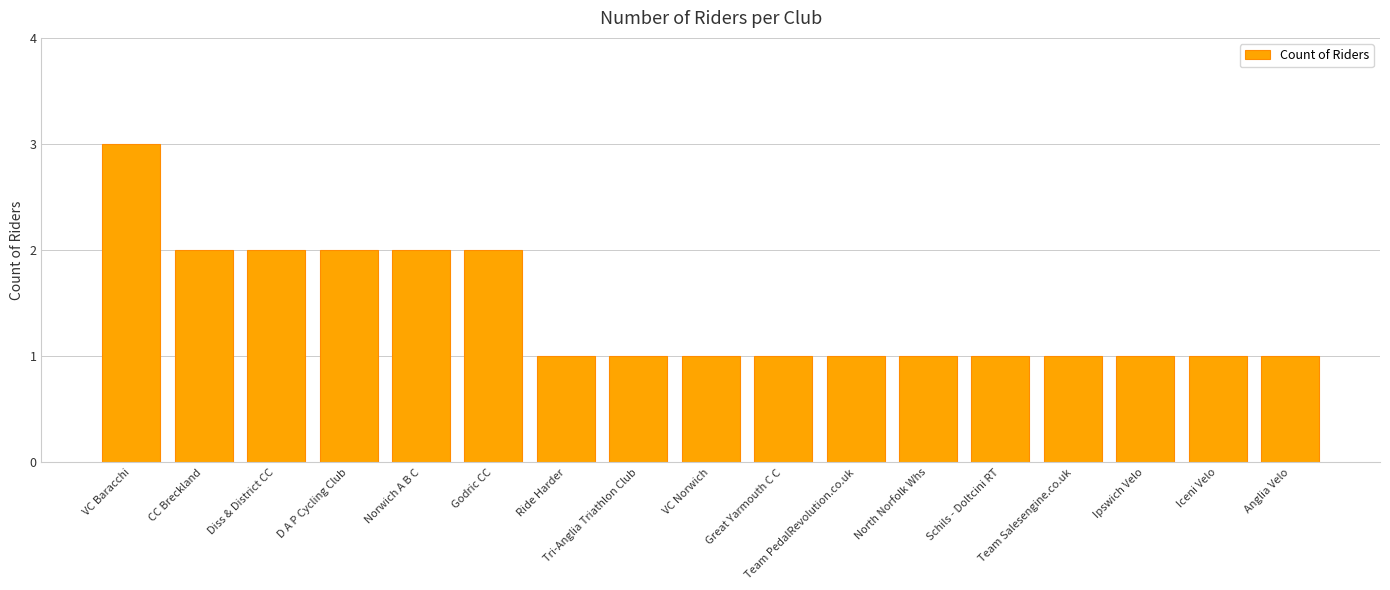

Does the chart contain any negative values?

No